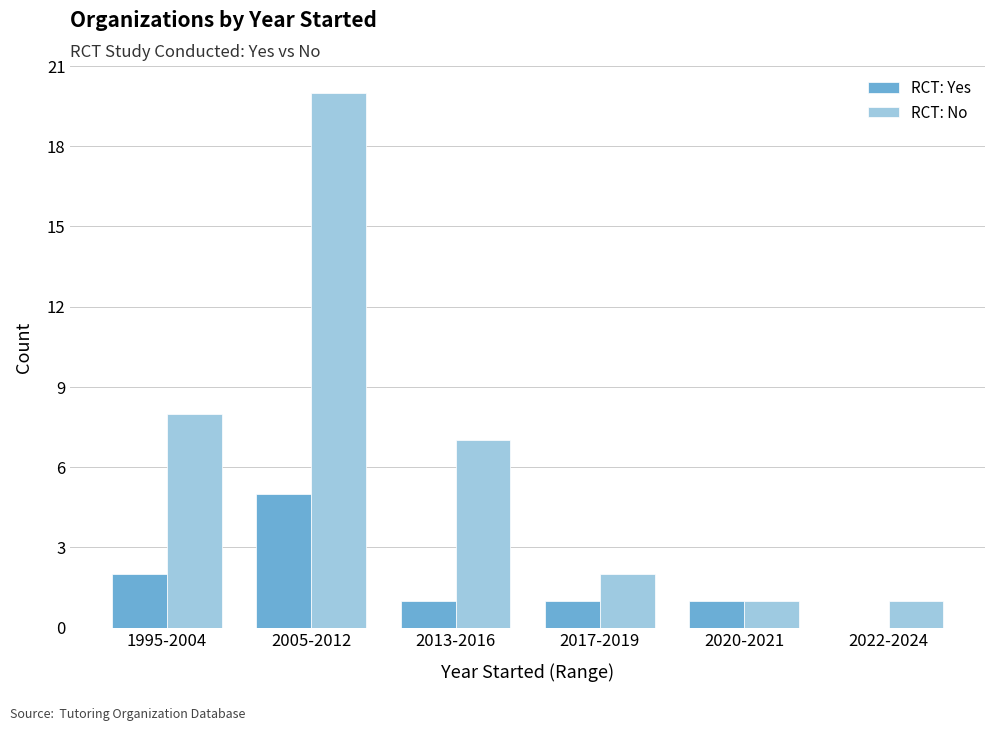

What is the difference between the RCT: No values at 2013-2016 and 2017-2019?

5